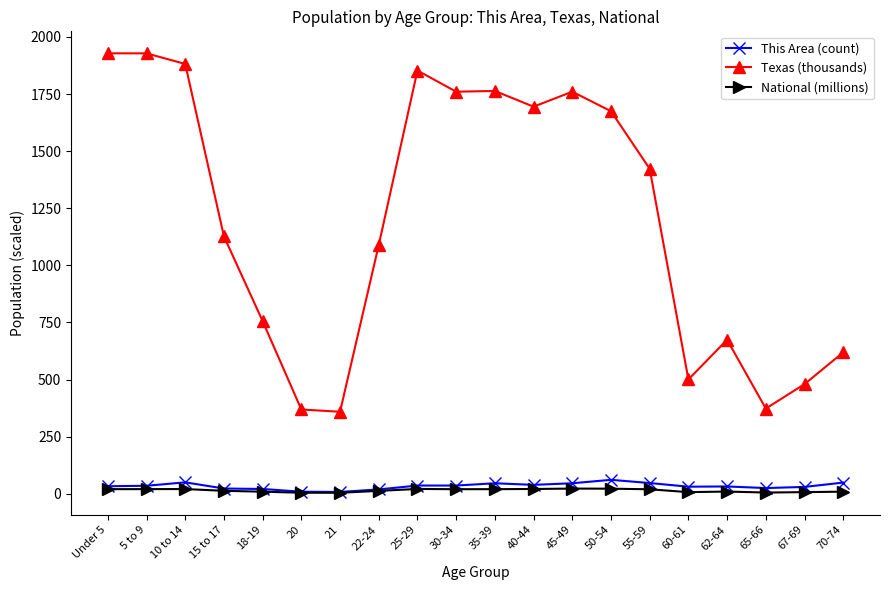

True or false: This Area (count) has a value of 23.0 at 15 to 17.

True